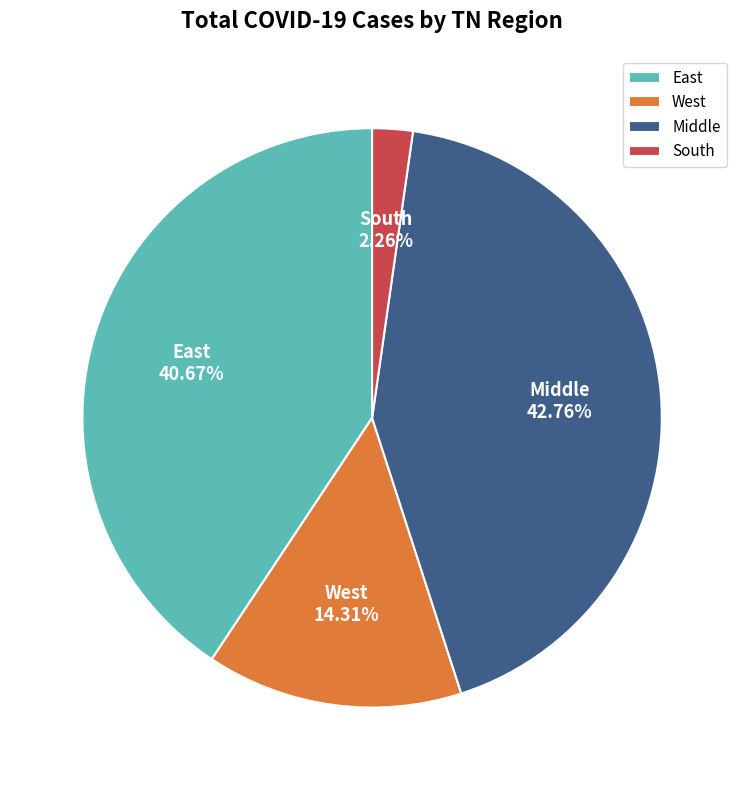

Rank the categories by value from highest to lowest.

Middle, East, West, South